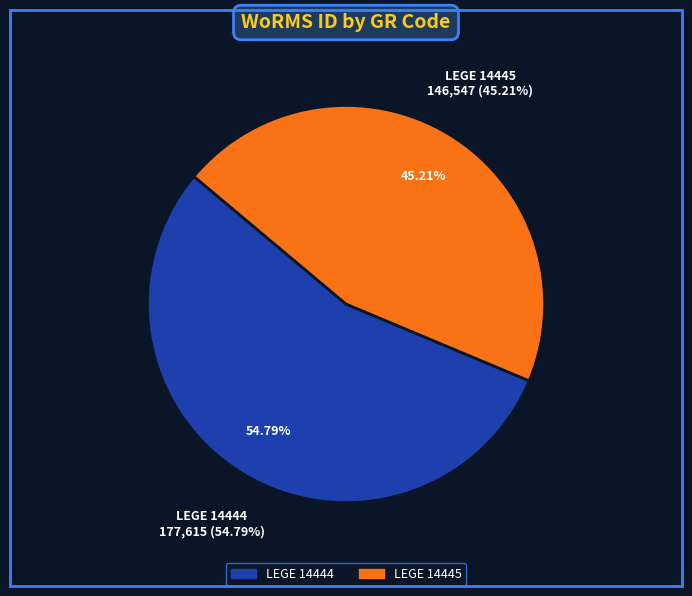

Is it true that LEGE 14444 is 55% of the pie?

True